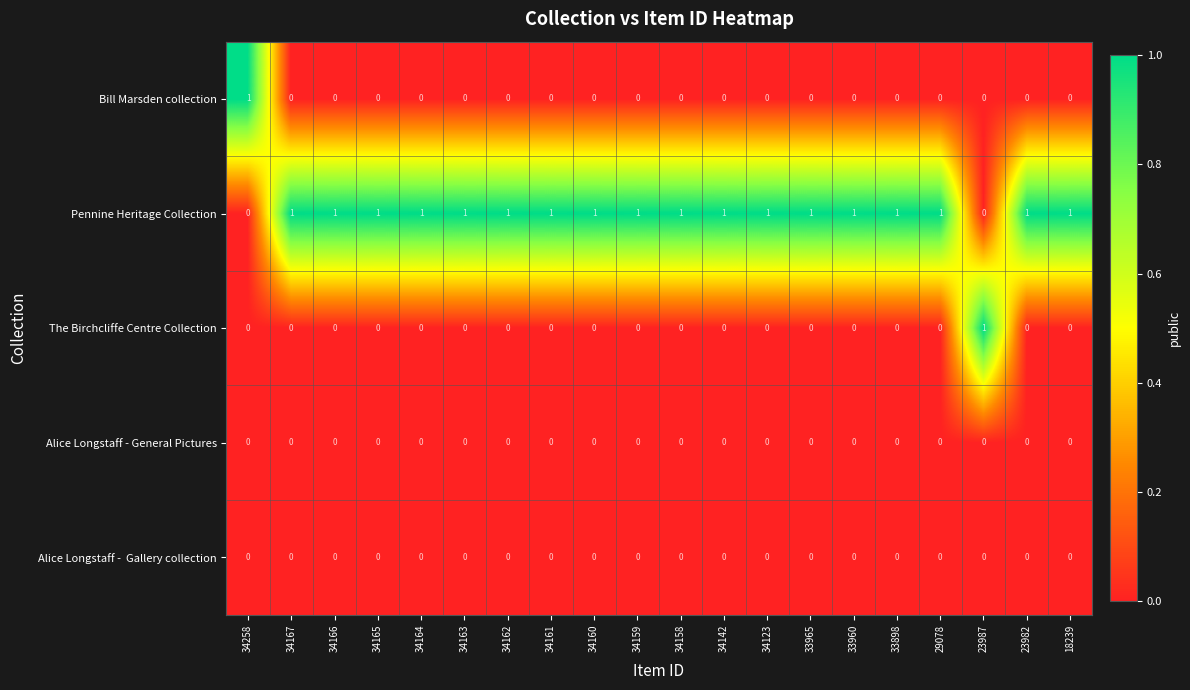

The Alice Longstaff - General Pictures series shows 0 at 33965. True or false?

True